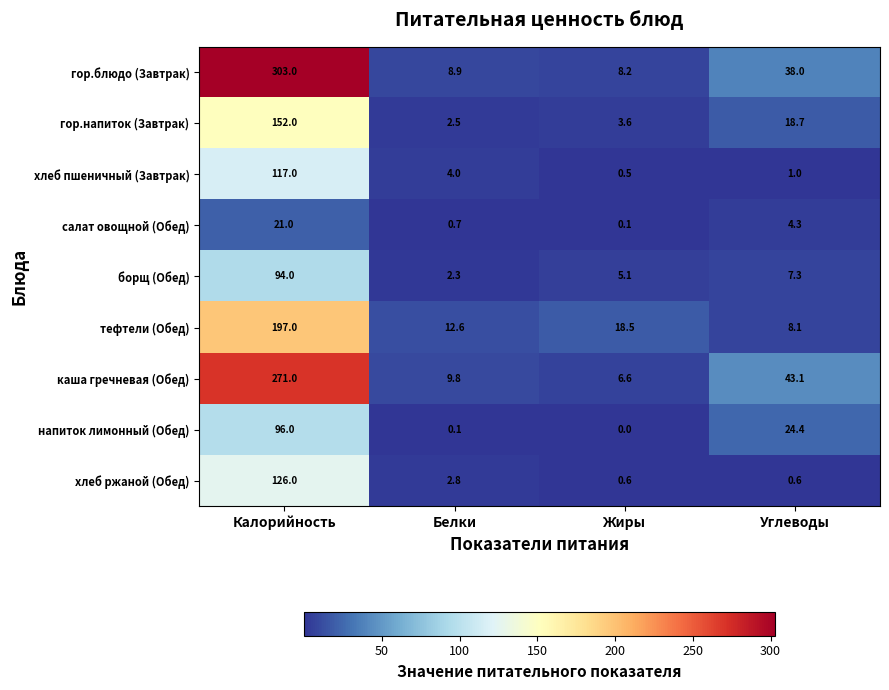

Count the number of categories in the chart.

4